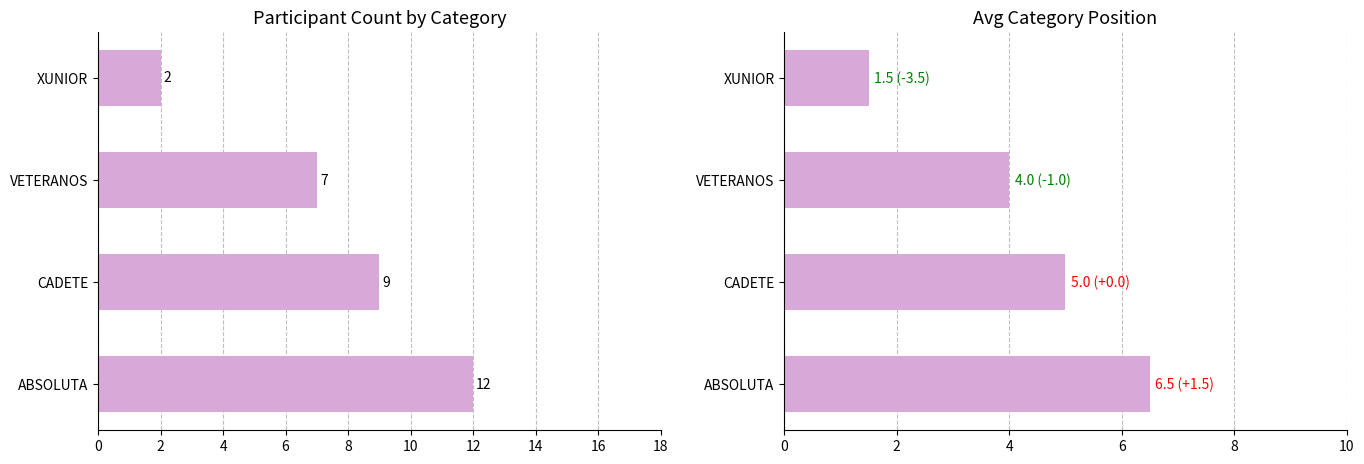

Is it true that Participant Count equals 6.0 at ABSOLUTA?

False